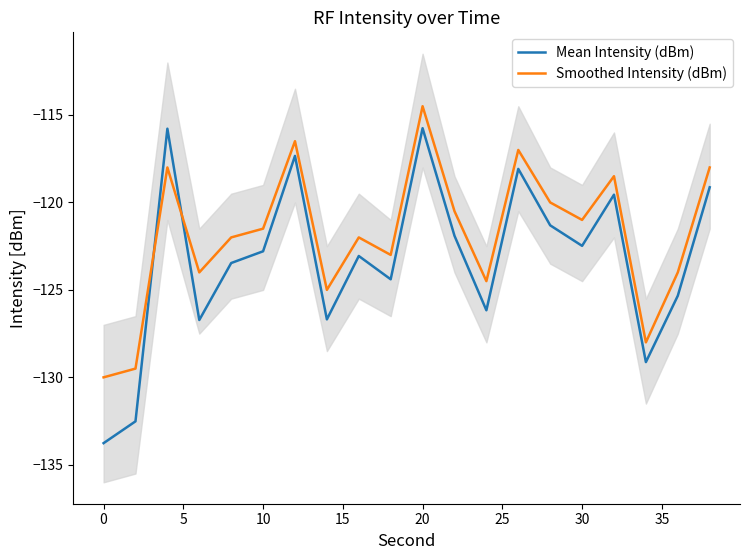

True or false: Mean Intensity (dBm) and Smoothed Intensity (dBm) intersect in this chart.

True